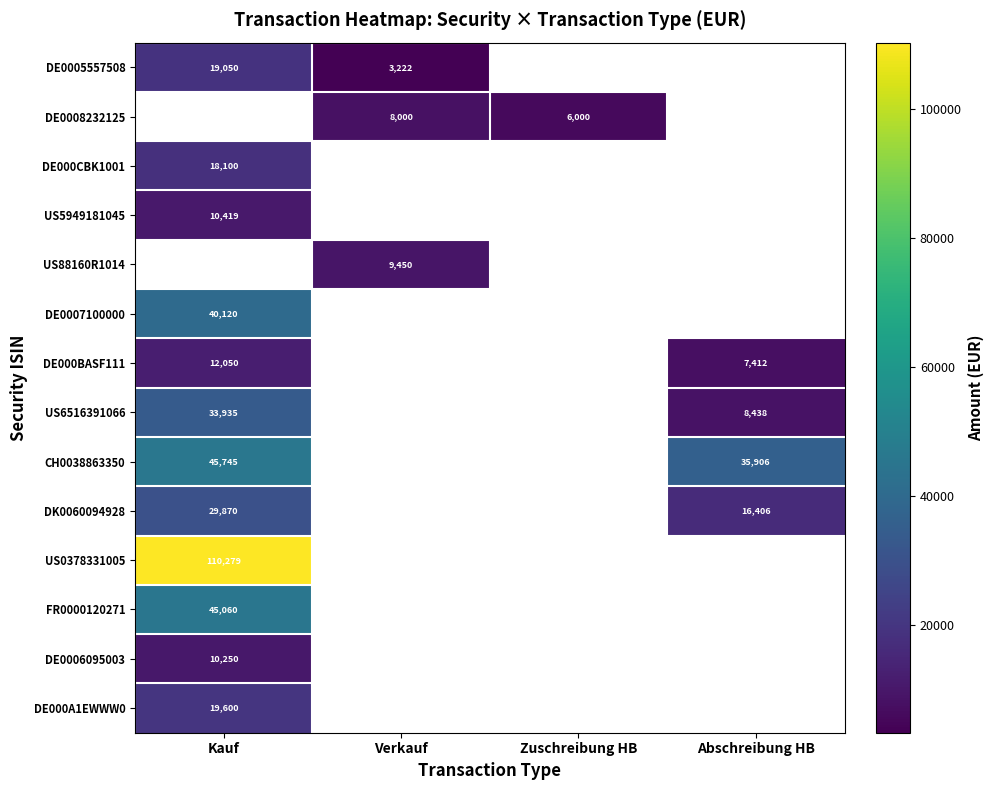

Is it true that DE0007100000 equals 40120 at Kauf?

True